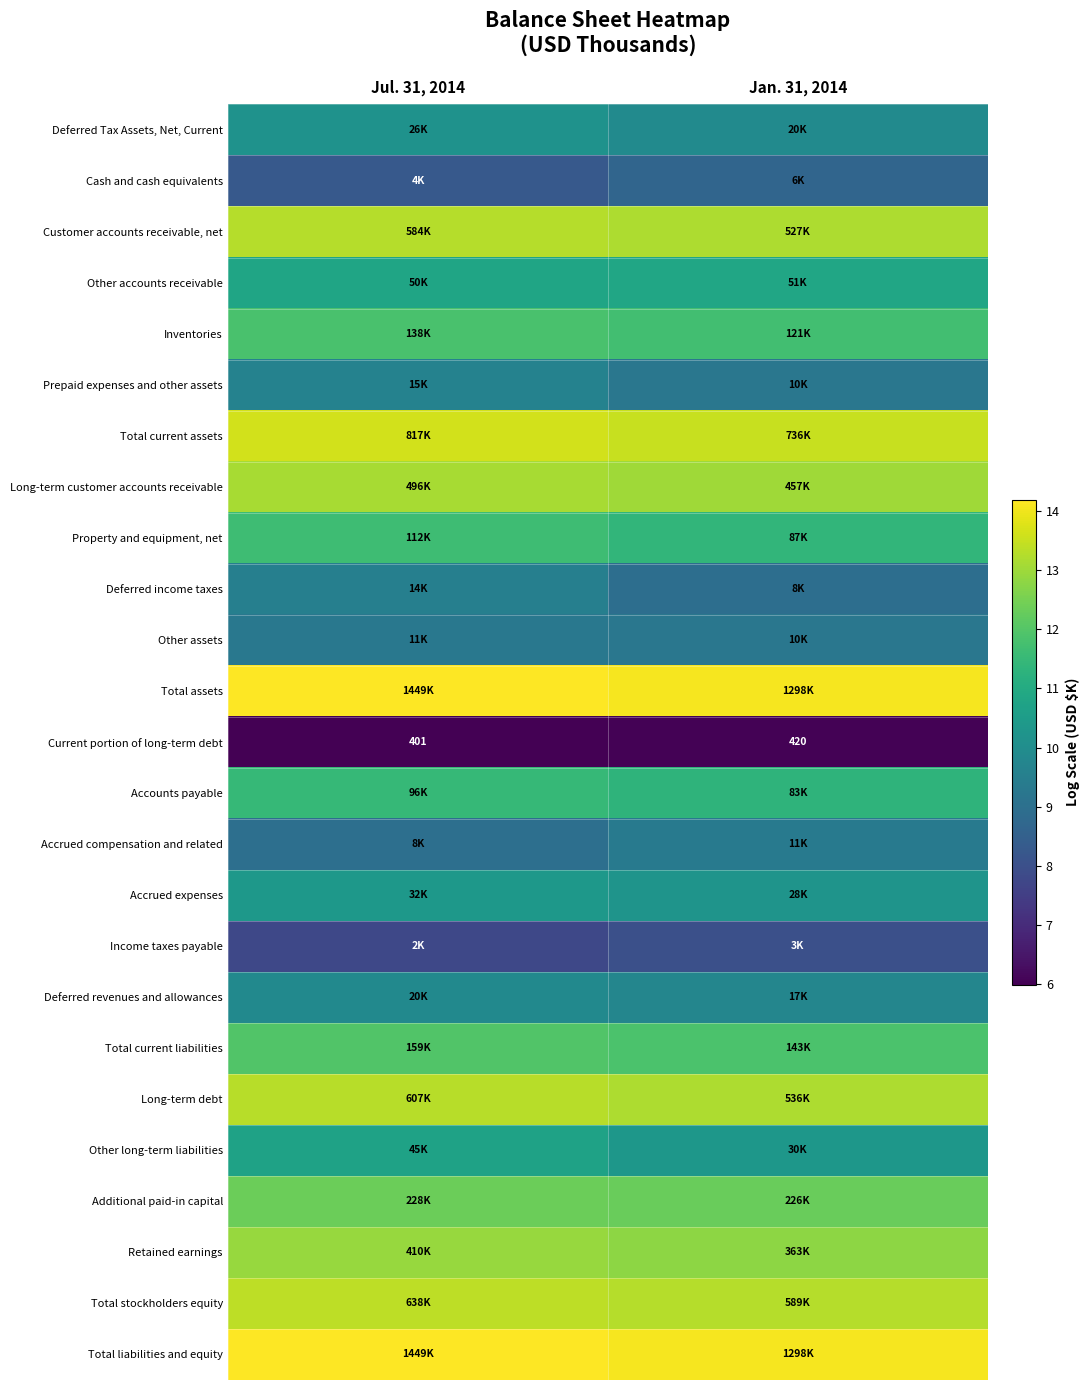

What is the total value across all series at Jul. 31, 2014?

278.7